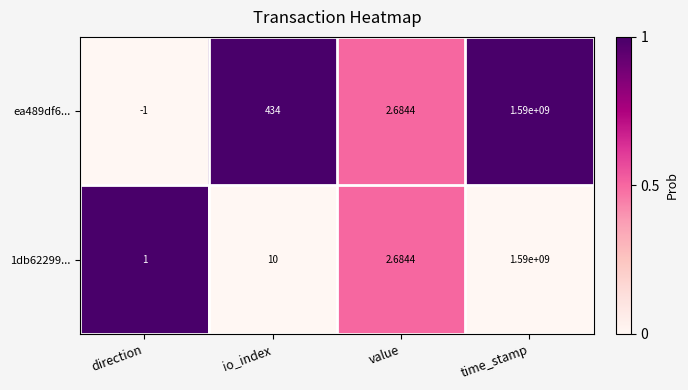

Which series has the largest total across all categories?

ea489df6...